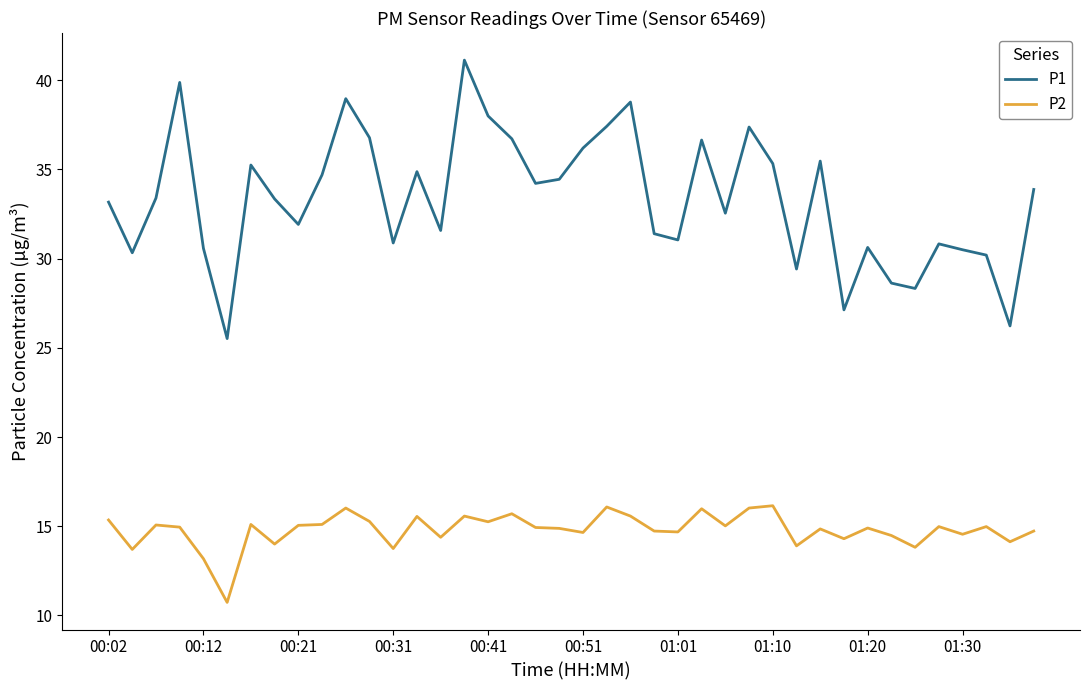

True or false: P2 and P1 intersect in this chart.

False